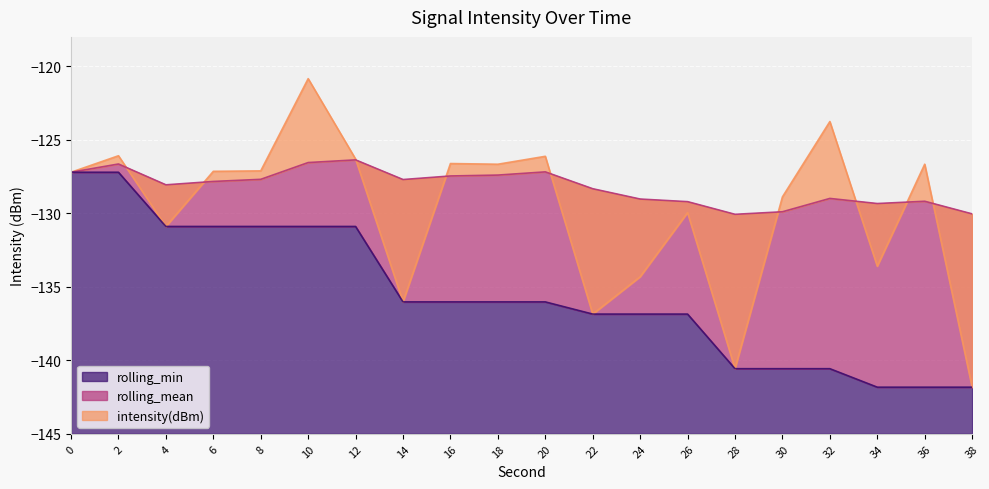

Which category has the lowest value in the rolling_min series?

34